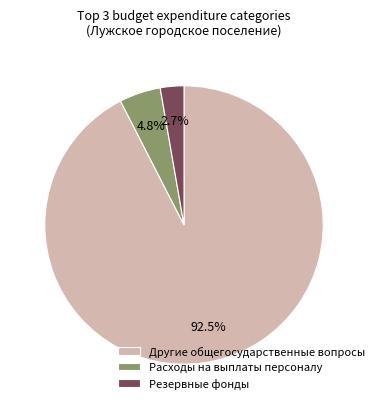

Rank the categories by value from highest to lowest.

Другие общегосударственные вопросы, Расходы на выплаты персоналу, Резервные фонды